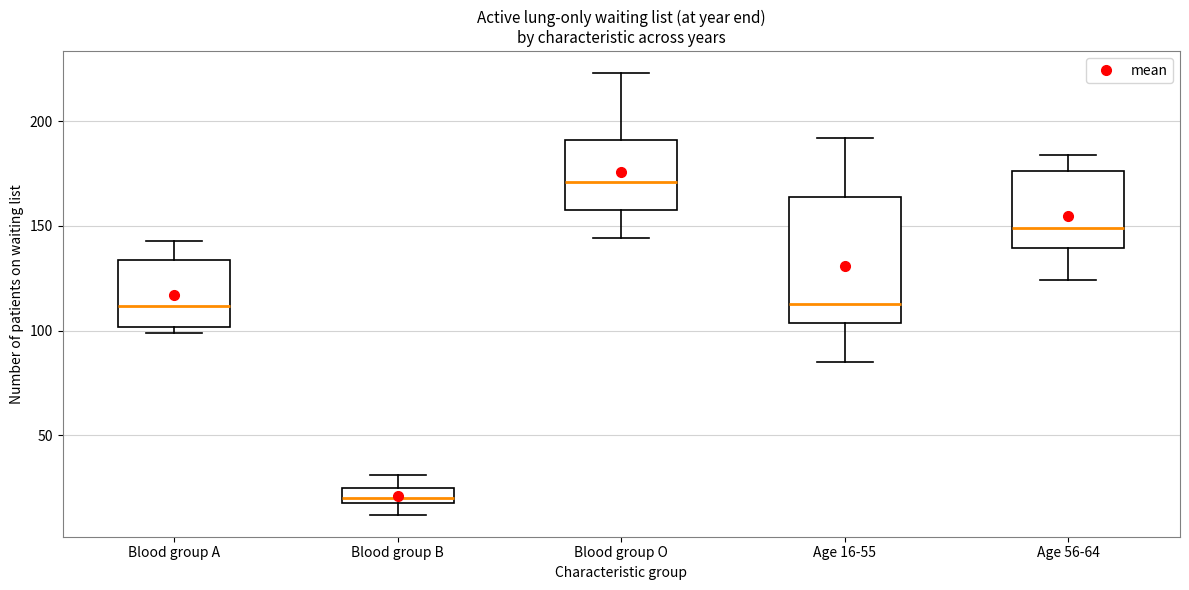

Where does the median line of the box for Blood group A sit on the y-axis? The values are not printed on the chart, so give them approximately, as read against the axis.

110